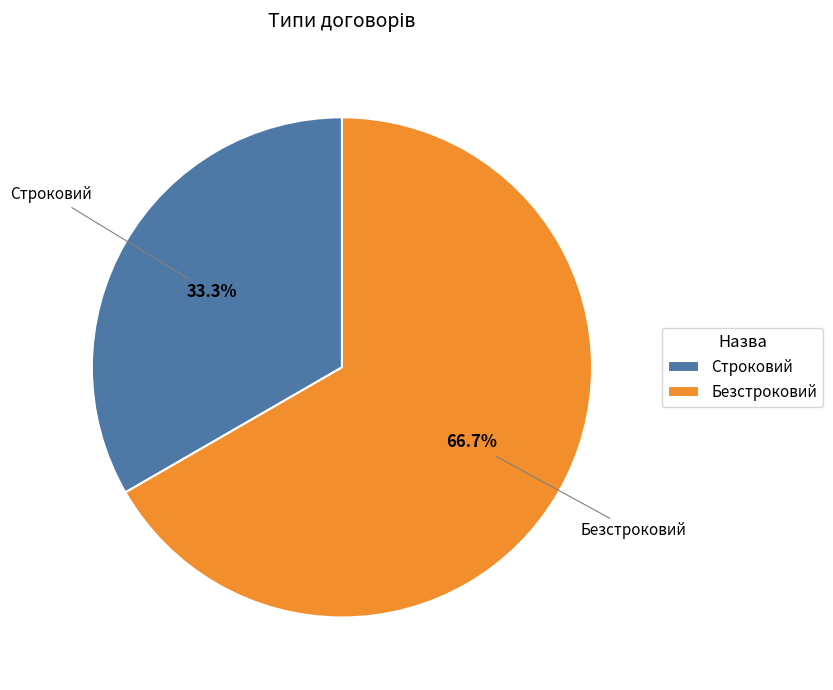

What percentage is NOT represented by Безстроковий?

33.3%